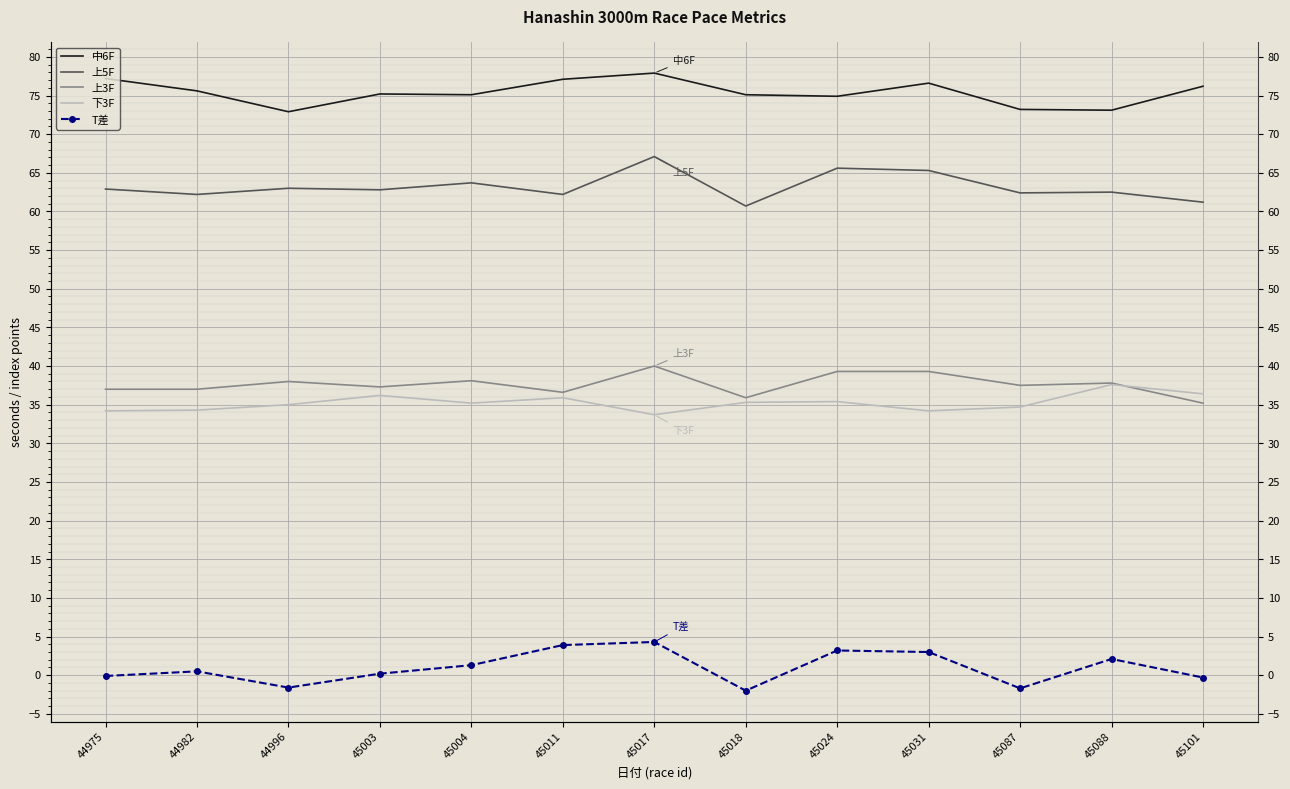

What is the average value of the 上5F series?

63.2